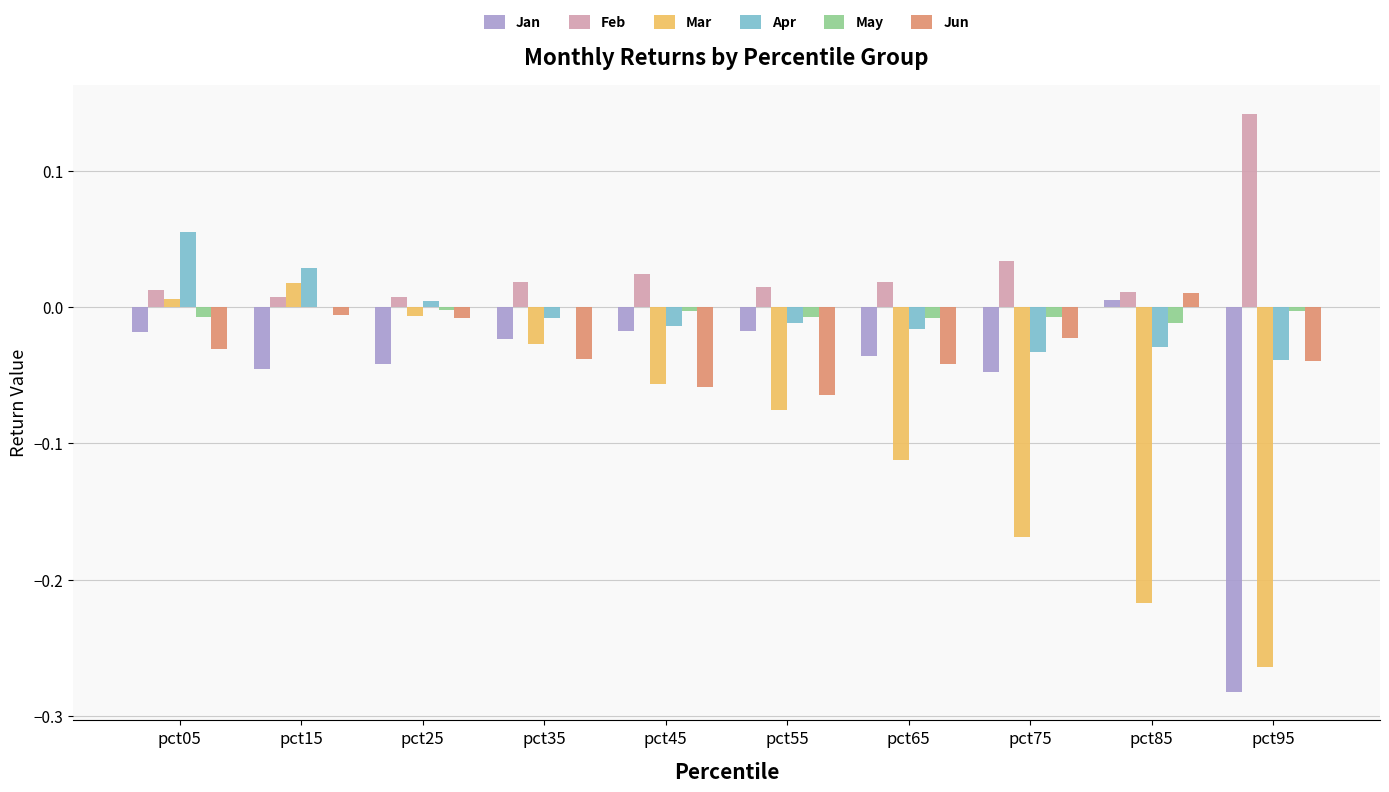

How many distinct data groups are displayed?

6